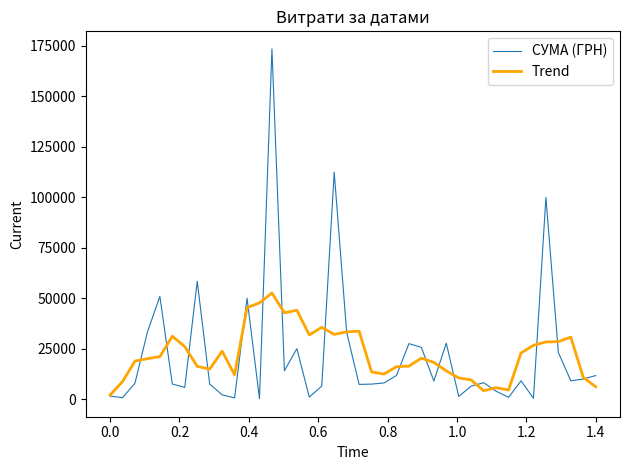

After their last crossing, which series has the higher values: СУМА (ГРН) or Trend?

СУМА (ГРН)